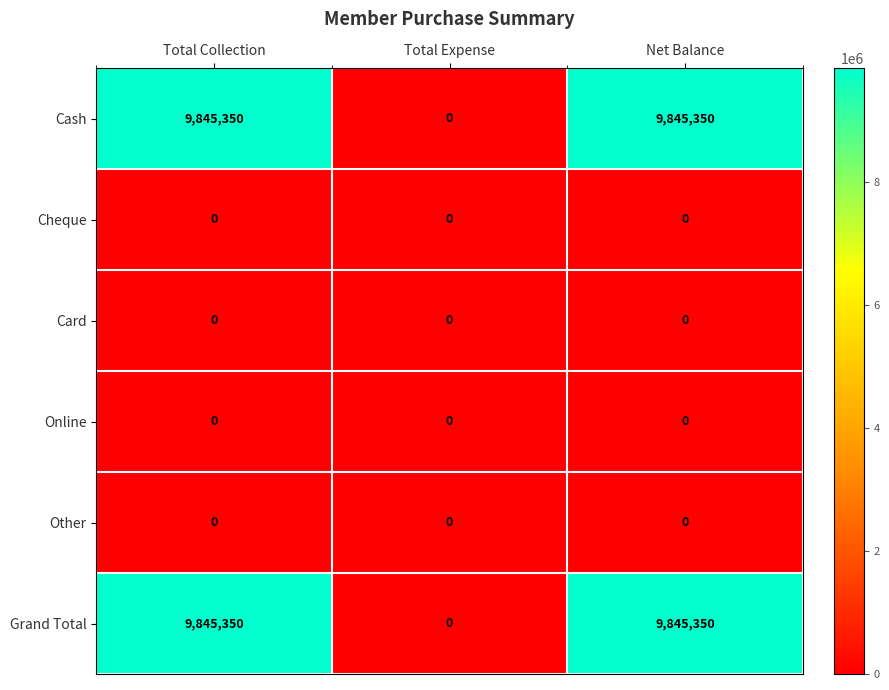

The Cash series shows 13864235 at Net Balance. True or false?

False